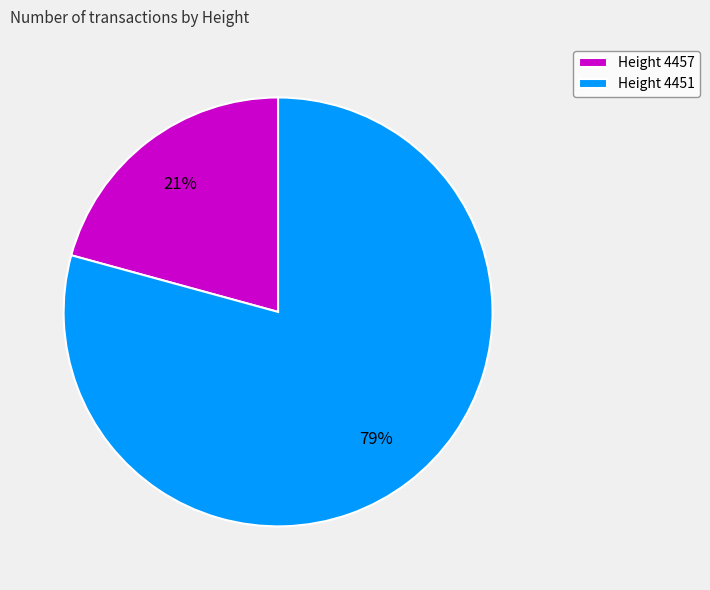

To the nearest percent, what is the combined percentage of Height 4457 and Height 4451?

100%